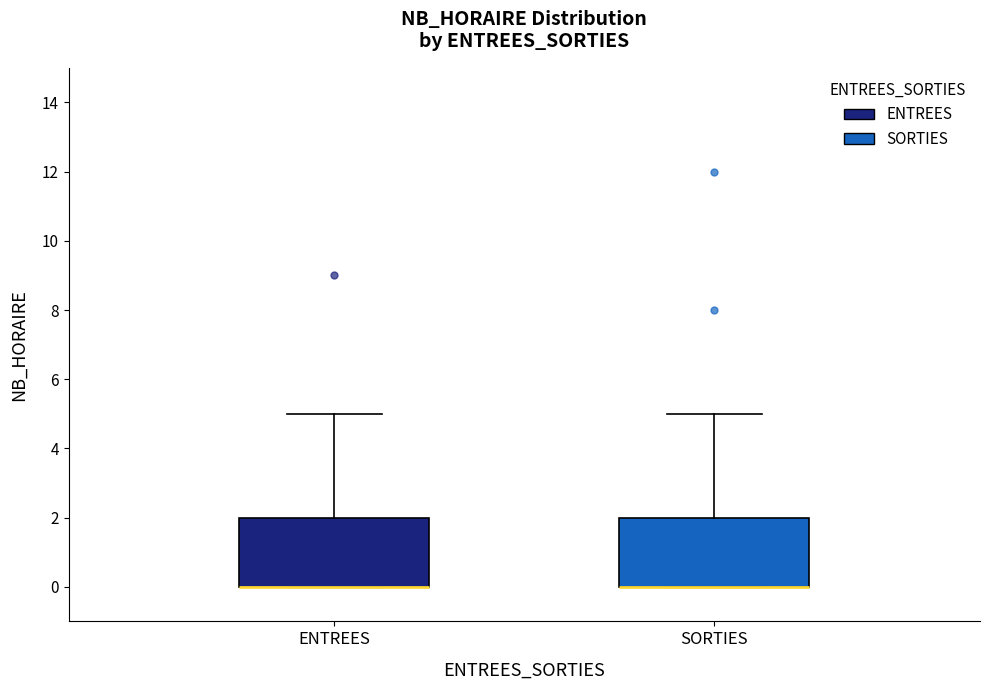

Reading left to right, read every box against the y-axis: the position of its median line, the range the box covers, and the ends of its whiskers. The values are not printed on the chart, so give them approximately, as read against the axis.

ENTREES: median 0 (drawn on the box's lower edge), box 0 to 2, whiskers 0 to 5
SORTIES: median 0 (drawn on the box's lower edge), box 0 to 2, whiskers 0 to 5